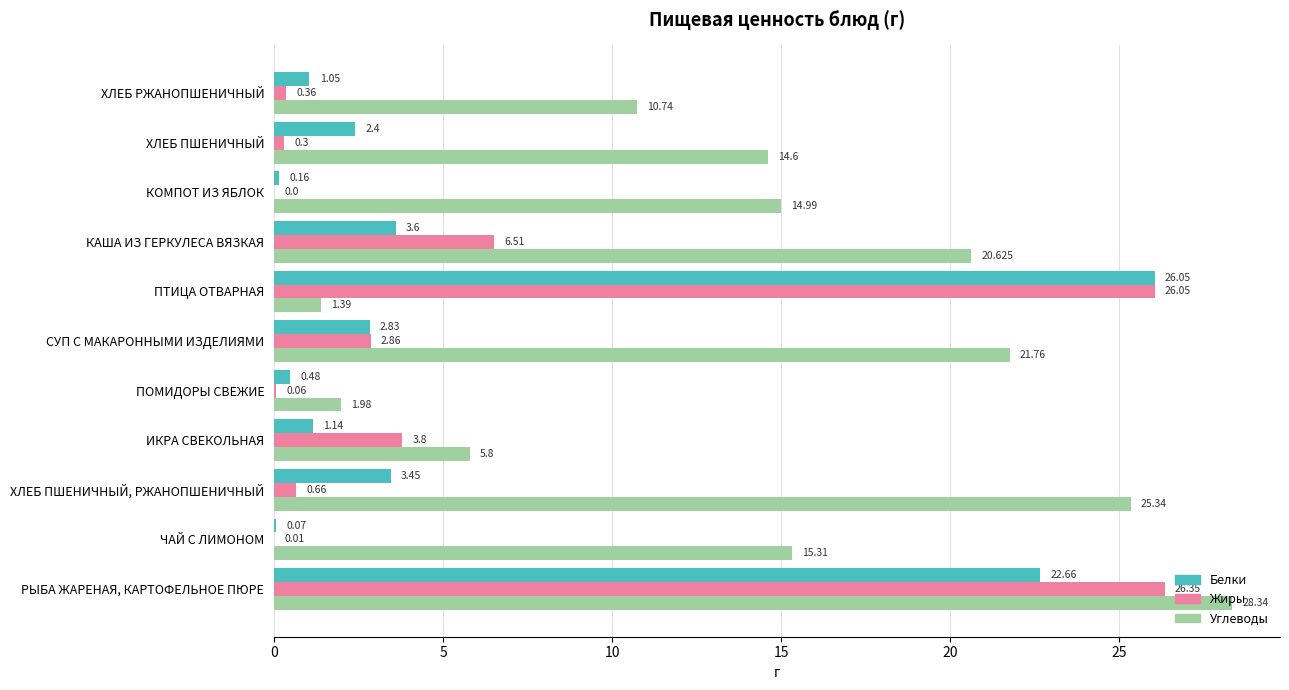

What is the average value of the Белки series?

5.8